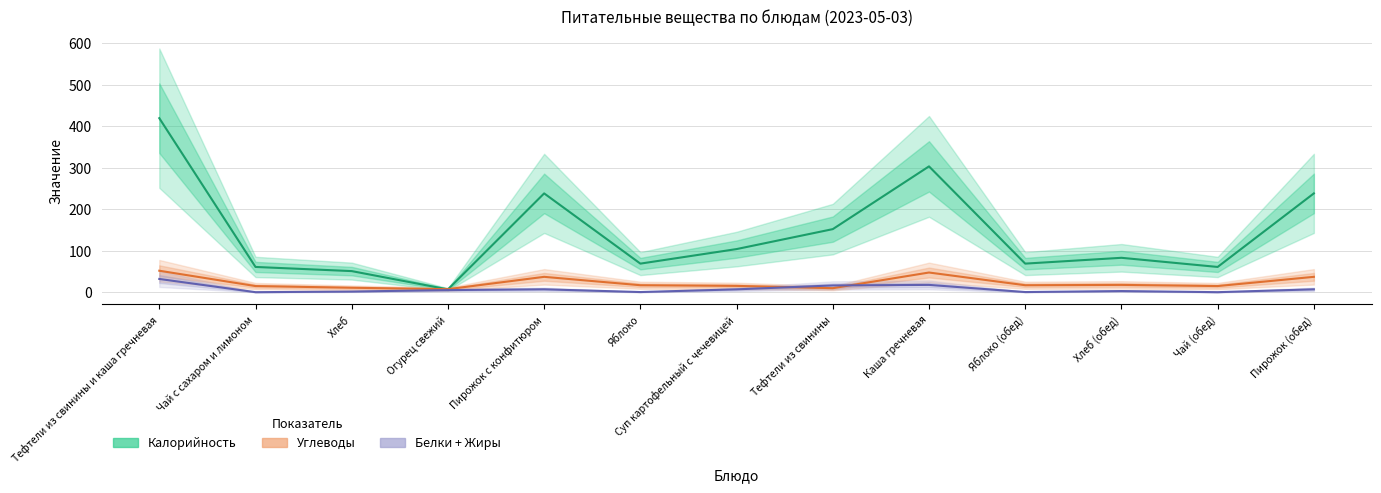

How many lines are shown in the chart?

3